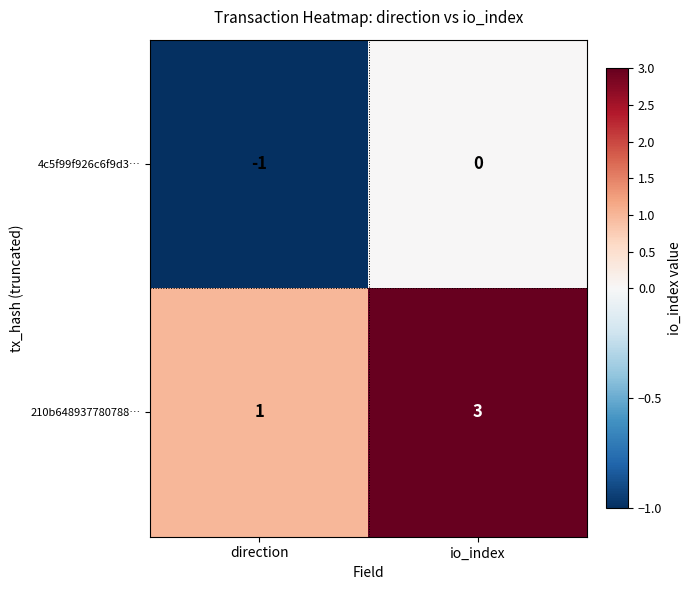

The 4c5f99f926c6f9d3… series shows 0 at io_index. True or false?

True